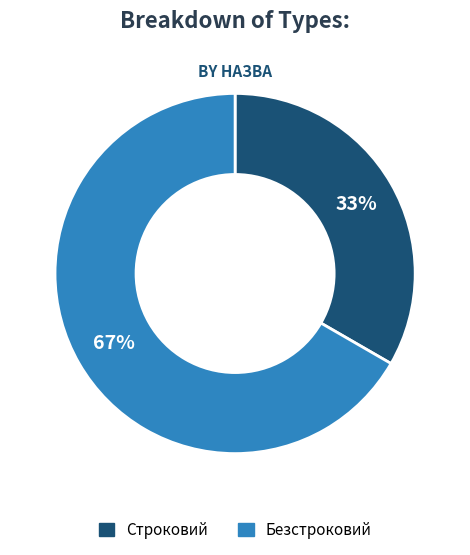

Which has a higher value, Строковий or Безстроковий?

Безстроковий